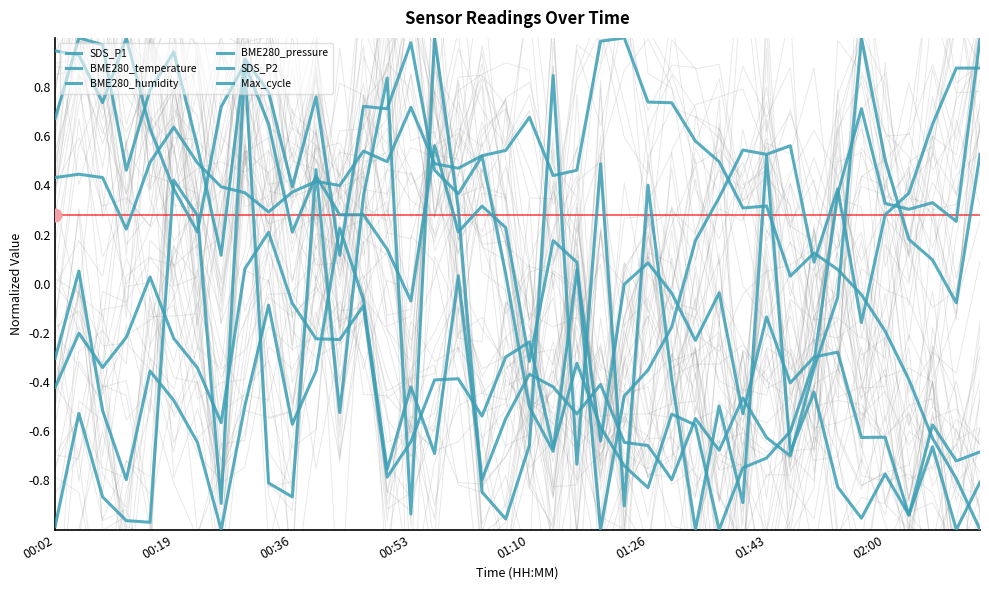

Reading left to right, what are all the values shown in this chart?

SDS_P1: -0.4	-0.2	-0.3	-0.2	0.0	-0.2	-0.3	-0.6	0.1	0.2	-0.1	-0.2	-0.2	-0.1	-0.8	-0.6	-0.4	-0.4	-0.5	-0.3	-0.2	-0.7	-0.3	-0.6	-0.7	-0.8	-0.5	-0.6	-1.0	-0.7	-0.7	-0.6	-0.3	0.4	0.7	0.3	0.3	0.3	0.3	1.0
BME280_temperature: 0.9	0.9	0.7	1.0	0.6	0.4	0.2	0.7	0.9	0.6	0.2	0.4	0.3	0.3	0.1	-0.1	0.6	0.2	0.3	0.2	-0.3	0.2	0.1	-1.0	-0.5	-0.4	-0.2	0.2	0.4	0.5	0.5	0.6	0.1	0.4	-0.2	0.3	0.4	0.6	0.9	0.9
BME280_humidity: 0.4	0.4	0.4	0.2	0.5	0.6	0.5	0.4	0.4	0.3	0.4	0.4	0.4	0.5	0.5	0.7	0.5	0.5	0.5	0.5	0.7	0.4	0.5	1.0	1.0	0.7	0.7	0.6	0.5	0.3	0.3	0.0	0.1	0.1	-0.0	-0.2	-0.4	-0.6	-0.8	-1.0
BME280_pressure: 0.7	1.0	1.0	0.5	0.8	0.9	0.6	0.1	0.9	0.8	0.4	0.8	0.1	0.7	0.7	1.0	0.5	0.4	0.5	0.0	-0.5	-0.7	0.1	-0.6	-0.0	0.1	-0.0	-0.2	-0.0	-0.5	-0.1	-0.4	-0.3	-0.3	-0.6	-0.6	-0.9	-0.7	-1.0	-0.8
SDS_P2: -0.3	0.1	-0.5	-0.8	-0.4	-0.5	-0.6	-1.0	-0.5	-0.1	-0.6	-0.4	0.2	-0.1	-0.8	-0.4	-0.7	0.0	-0.8	-0.5	-0.4	-0.4	-0.5	-0.4	-0.6	-0.7	-0.8	-0.5	-0.7	-0.5	-0.6	-0.7	-0.3	-0.1	1.0	0.5	0.2	0.1	-0.1	0.5
Max_cycle: -1.0	-0.5	-0.9	-1.0	-1.0	0.4	0.3	-0.9	0.9	-0.8	-0.9	0.5	-0.5	0.4	0.8	-0.9	1.0	0.3	-0.8	-1.0	-0.7	0.8	-0.7	0.5	-0.9	0.4	-0.4	-1.0	-0.5	-0.9	0.5	-0.7	-0.4	-0.8	-1.0	-0.8	-0.9	-0.6	-0.7	-0.7